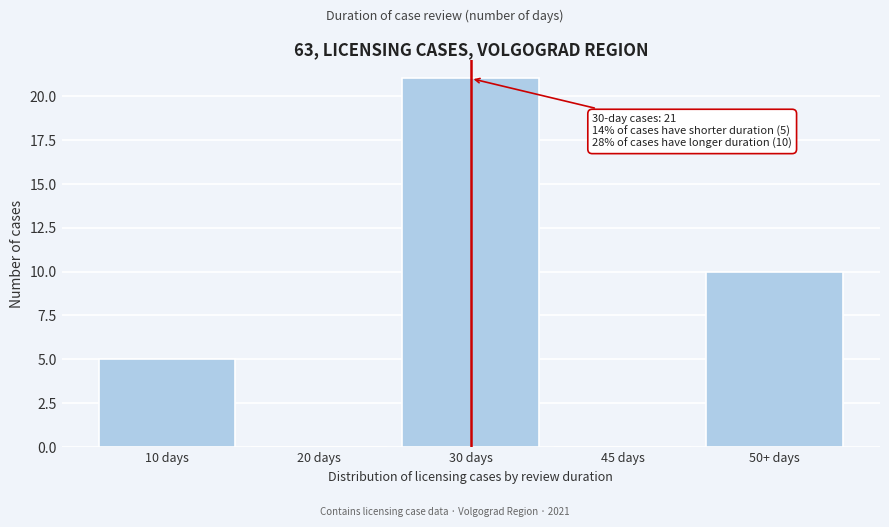

Reading left to right, transcribe all the data shown in this chart.

10 days=5	20 days=0	30 days=21	45 days=0	50+ days=10